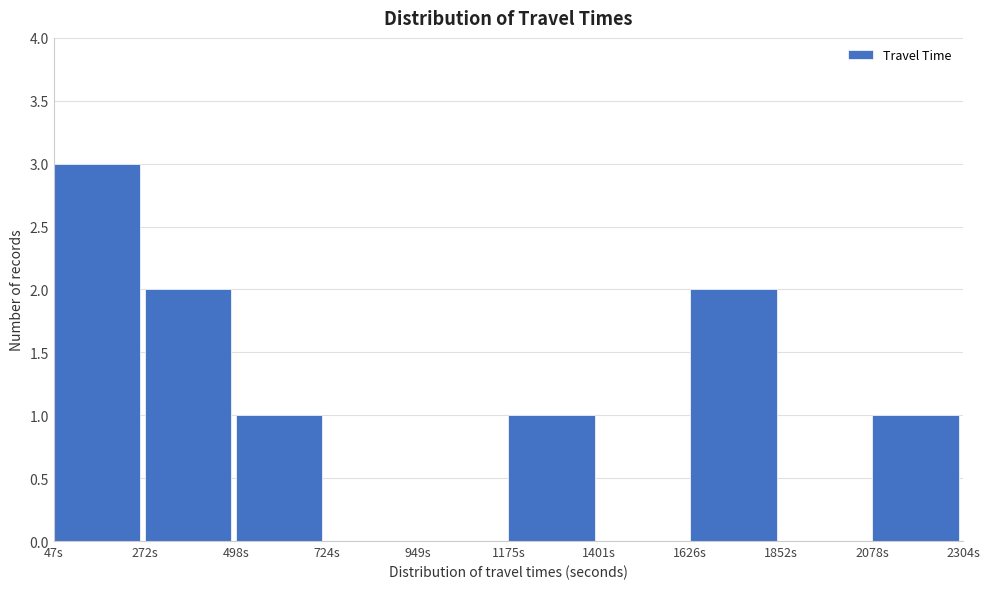

Reading left to right, transcribe this chart: for each bar, give the range it covers on the x-axis and its height. Neither the bar edges nor the heights are printed on the chart, so give them approximately, as read against the axes.

50 to 250: 3
250 to 500: 2
500 to 700: 1
700 to 950: 0
950 to 1200: 0
1200 to 1400: 1
1400 to 1650: 0
1650 to 1850: 2
1850 to 2100: 0
2100 to 2300: 1